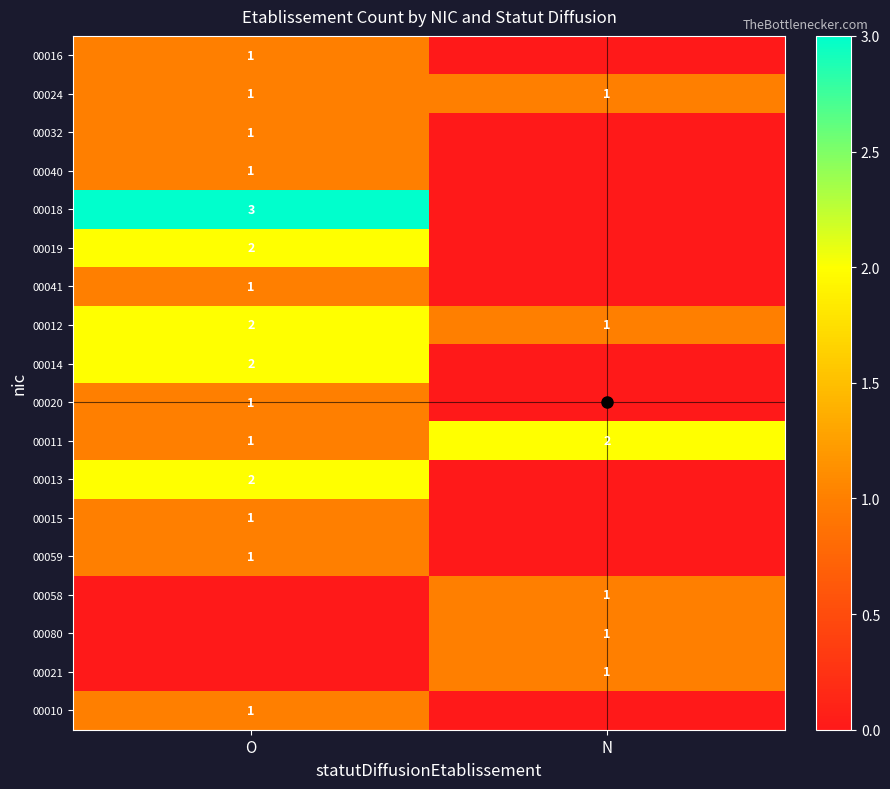

What is the total value across all series at N?

7